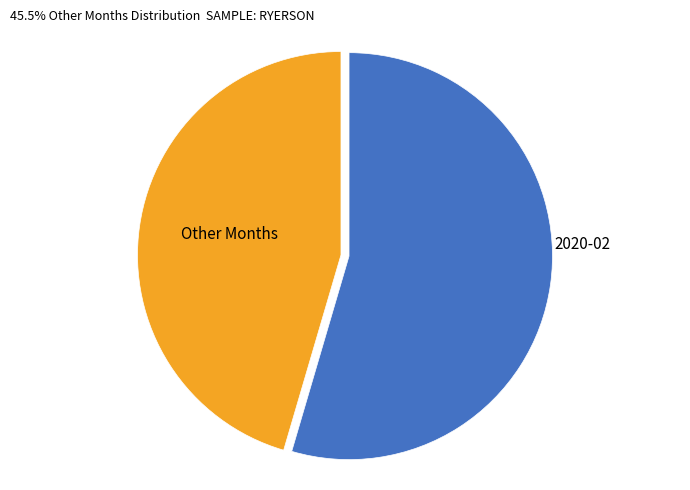

Is there any slice that represents more than half of the pie?

Yes